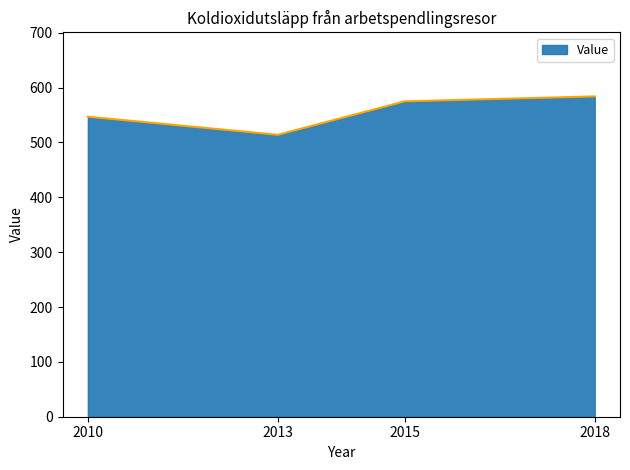

Is it true that the value at 2010 is 547?

True